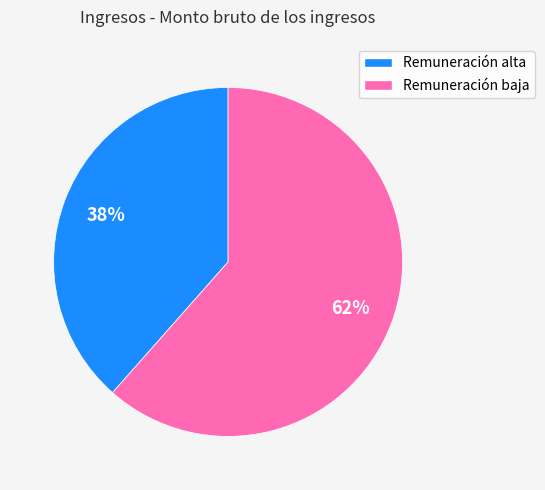

Is there any slice that represents more than half of the pie?

Yes